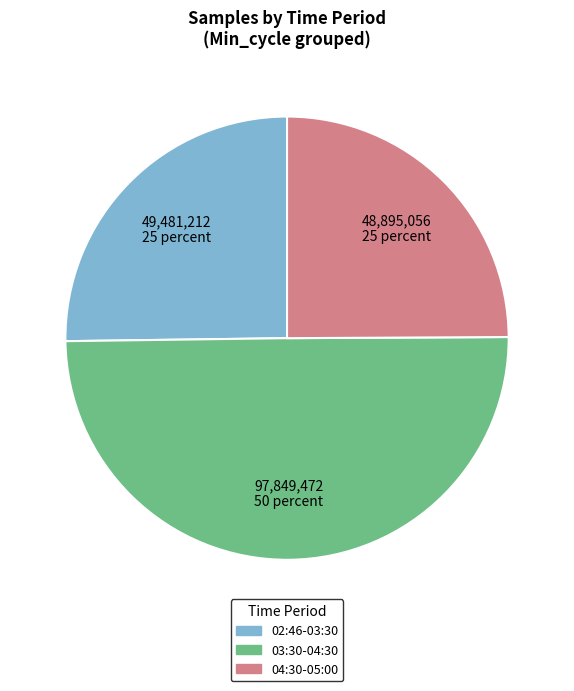

Count the number of slices in the pie.

3